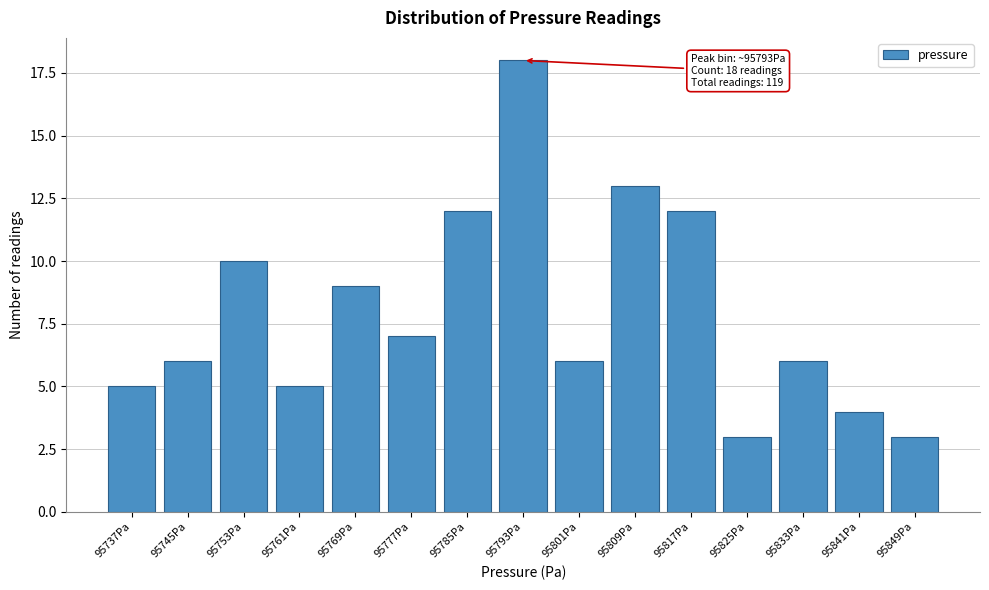

Reading left to right, extract all data points from this chart.

5	6	10	5	9	7	12	18	6	13	12	3	6	4	3